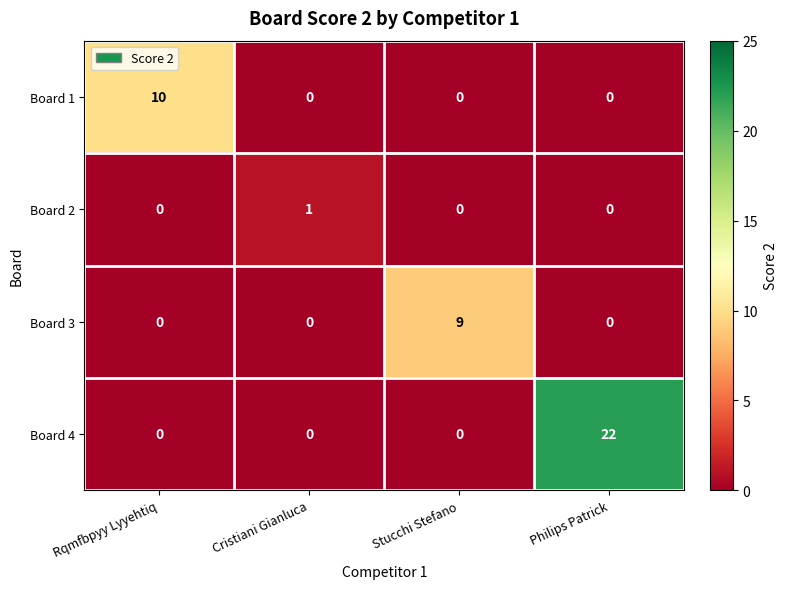

List the series in order of their peak value, highest first.

Board 4, Board 1, Board 3, Board 2